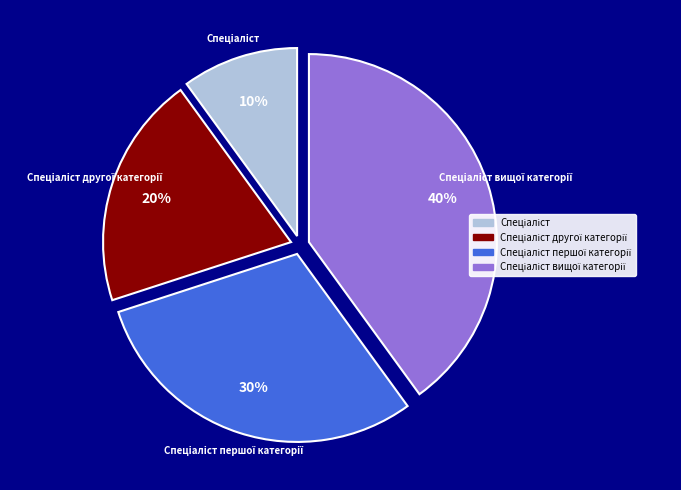

Count the number of slices in the pie.

4